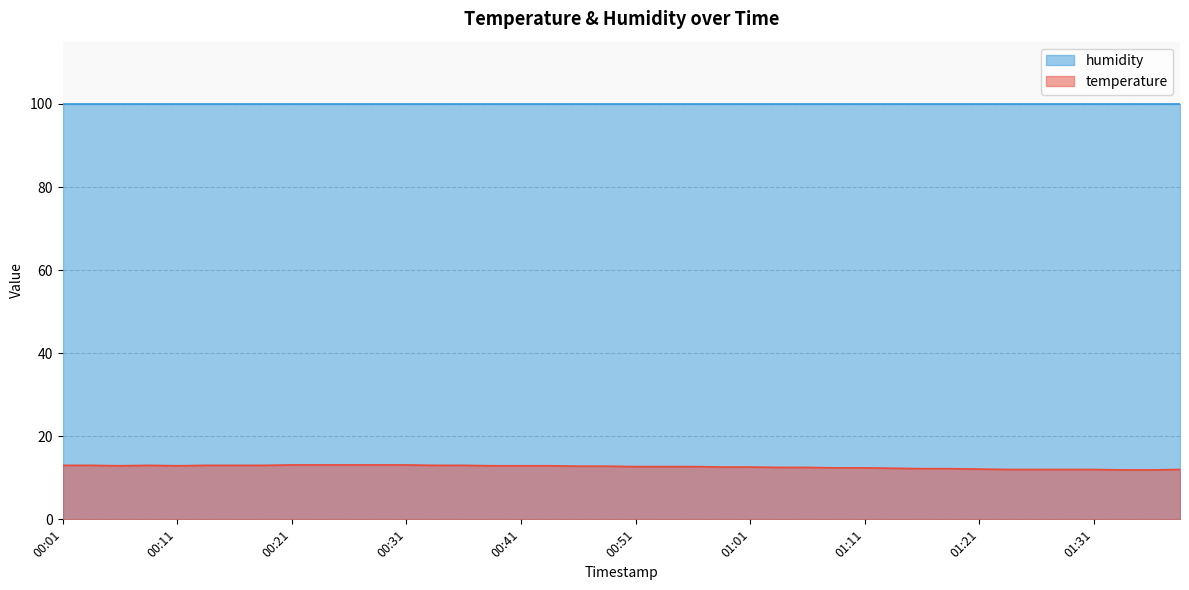

Reading left to right, what are all the values shown in this chart?

13.0	13.0	12.9	13.0	12.9	13.0	13.0	13.0	13.1	13.1	13.1	13.1	13.1	13.0	13.0	12.9	12.9	12.9	12.8	12.8	12.7	12.7	12.7	12.6	12.6	12.5	12.5	12.4	12.4	12.3	12.2	12.2	12.1	12.0	12.0	12.0	12.0	11.9	11.9	12.0